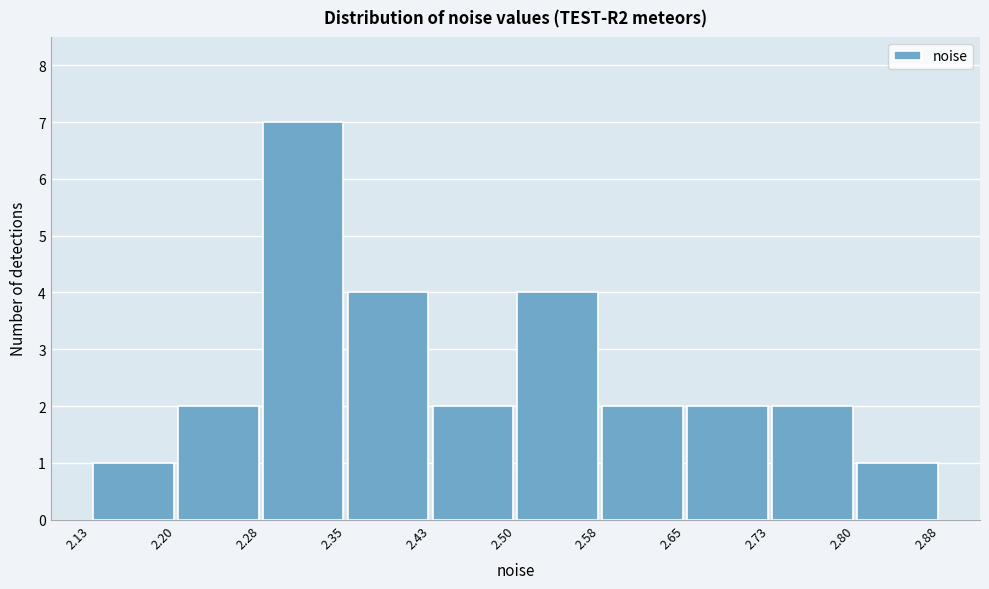

What is the height of the bar covering 2.28 to 2.35 on the x-axis? The values are not printed on the chart, so give them approximately, as read against the axis.

7